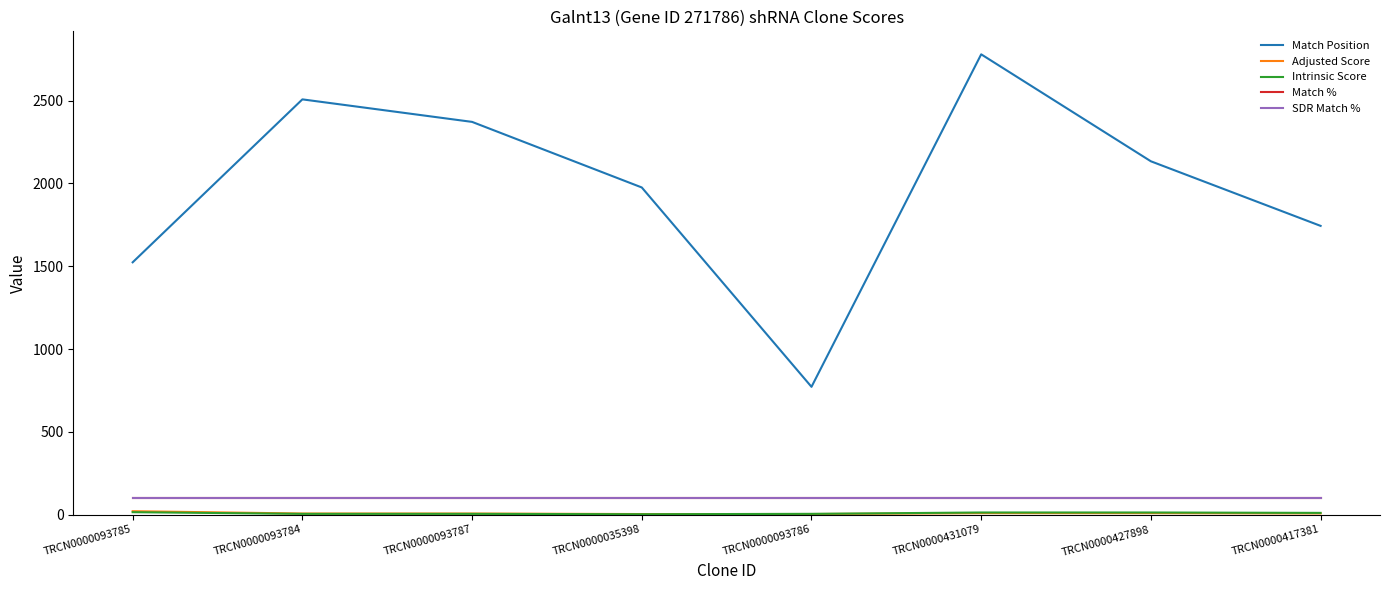

Is this an area chart (filled region under the line)?

No